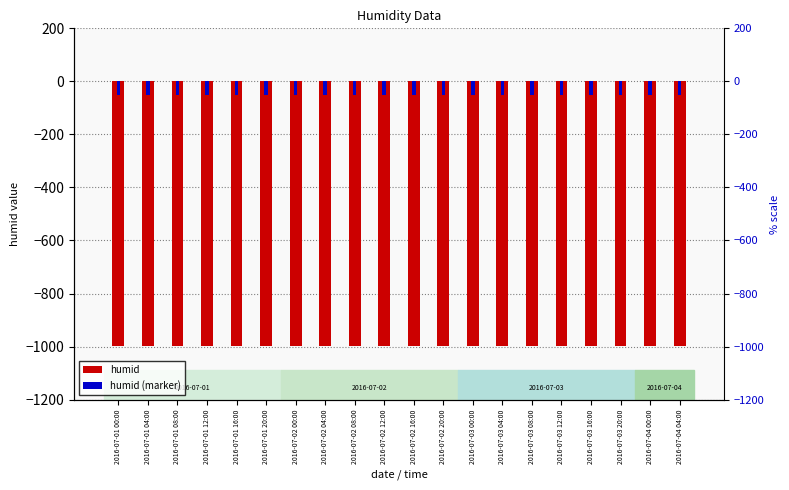

What position from the right is 2016-07-04 00:00?

2